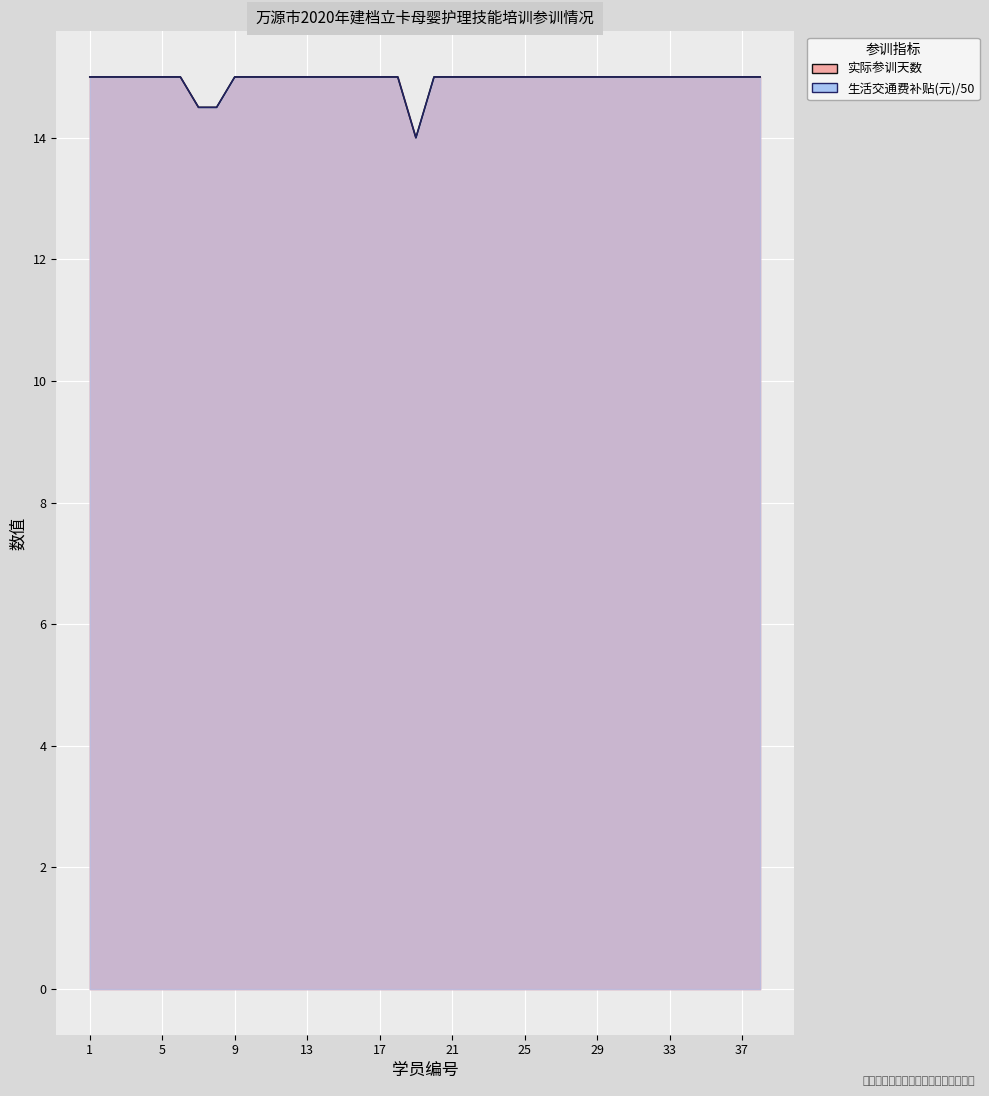

Between 5 and 27, which series saw the biggest shift?

实际参训天数